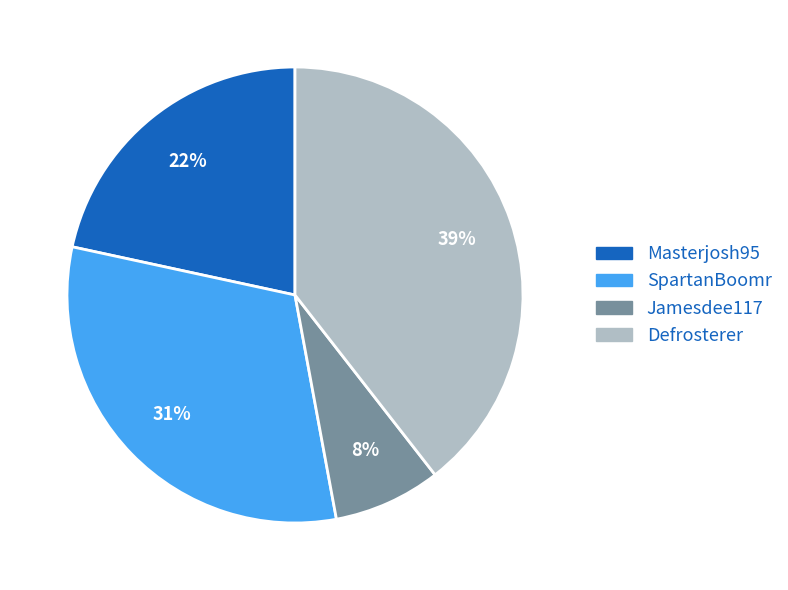

Is it true that SpartanBoomr is 31% of the pie?

True